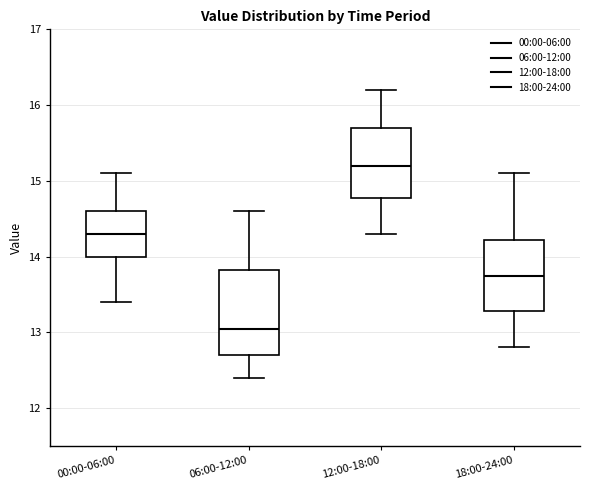

Reading left to right, read every box against the y-axis: the position of its median line, the range the box covers, and the ends of its whiskers. The values are not printed on the chart, so give them approximately, as read against the axis.

00:00-06:00: median 14.3, box 14.0 to 14.6, whiskers 13.4 to 15.1
06:00-12:00: median 13.1, box 12.7 to 13.8, whiskers 12.4 to 14.6
12:00-18:00: median 15.2, box 14.8 to 15.7, whiskers 14.3 to 16.2
18:00-24:00: median 13.8, box 13.3 to 14.2, whiskers 12.8 to 15.1